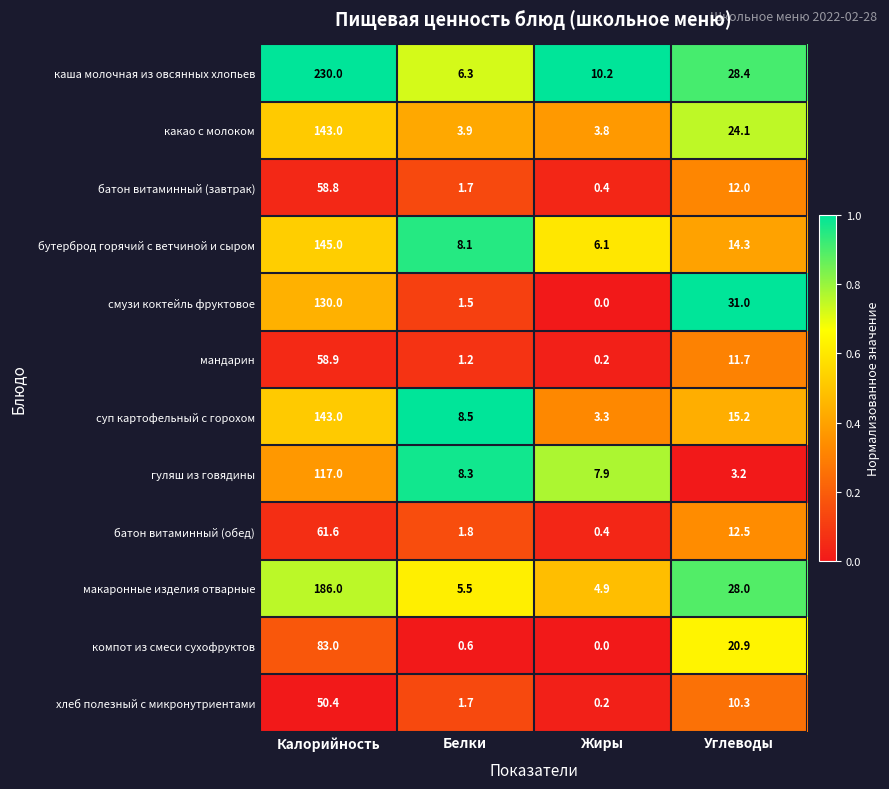

What is the spread (max minus min) of values at Углеводы?

27.8